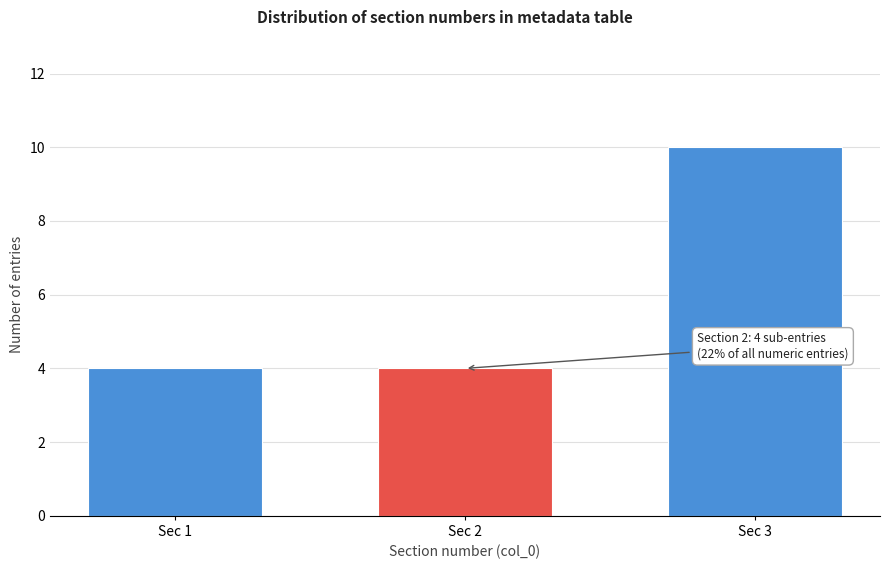

Reading left to right, extract all data points from this chart.

Sec 1=4	Sec 2=4	Sec 3=10